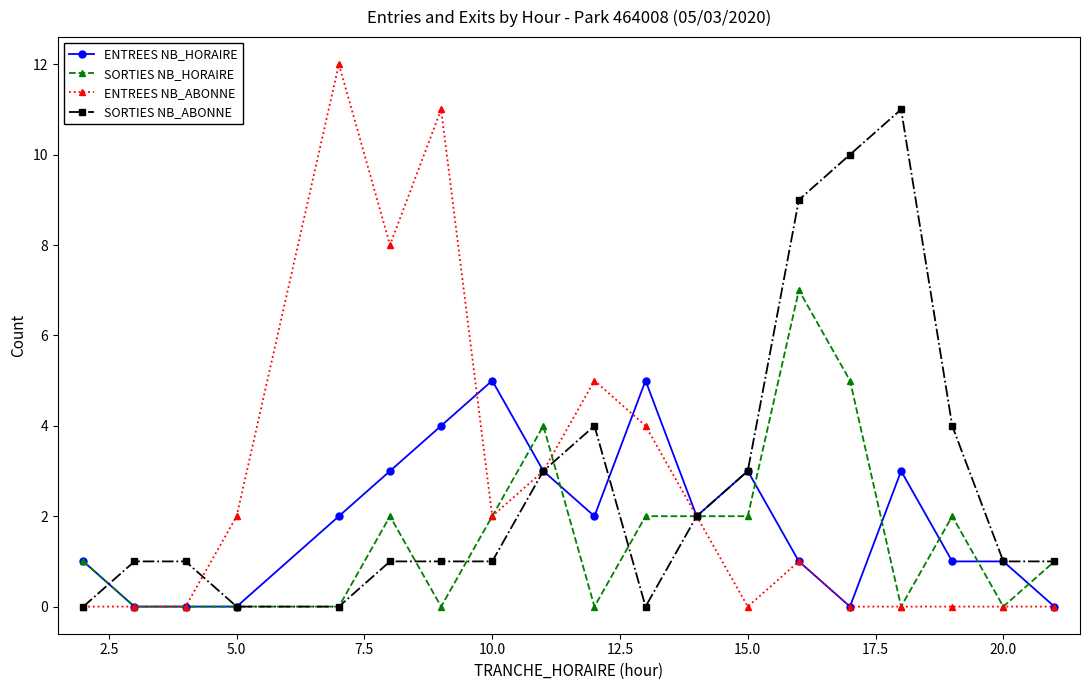

Does the chart have visible grid lines?

No